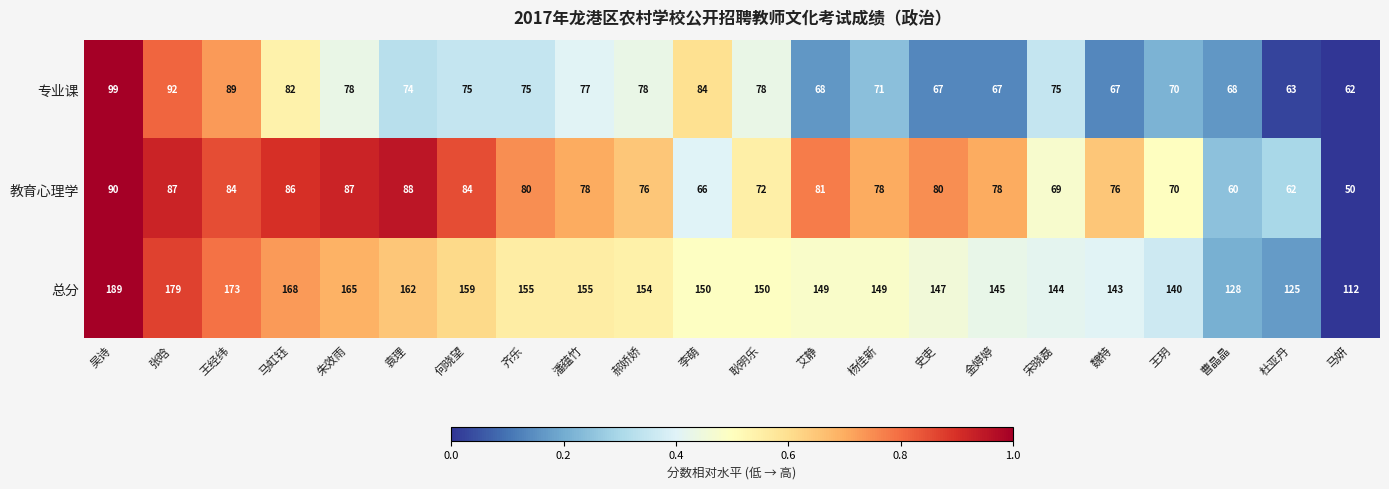

What is the difference between the 教育心理学 values at 曹晶晶 and 金婷婷?

18